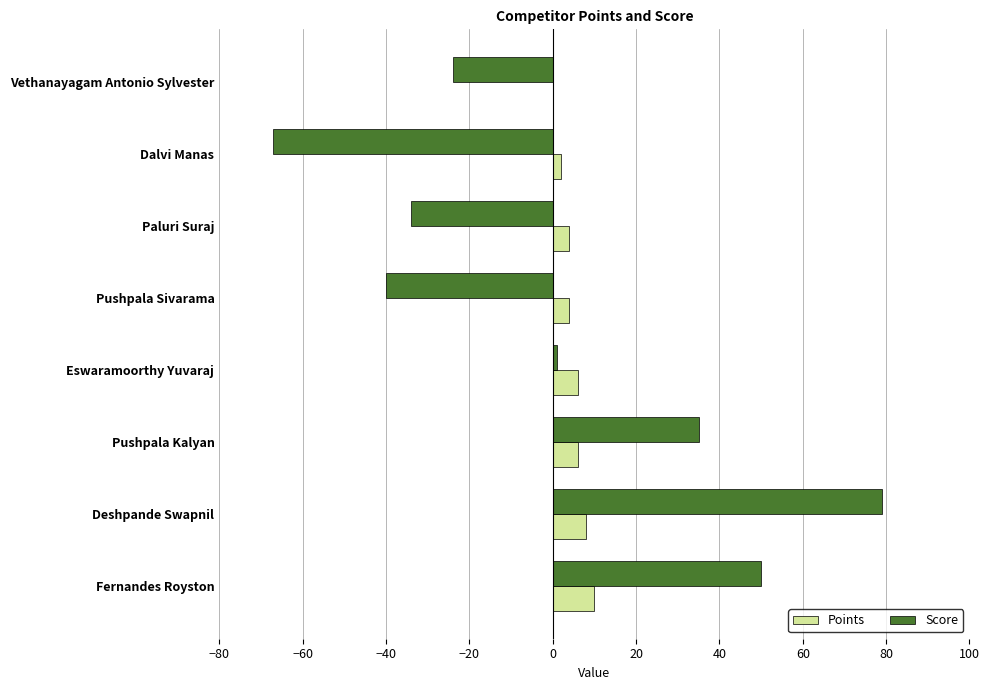

What is the maximum value shown in the chart?

79